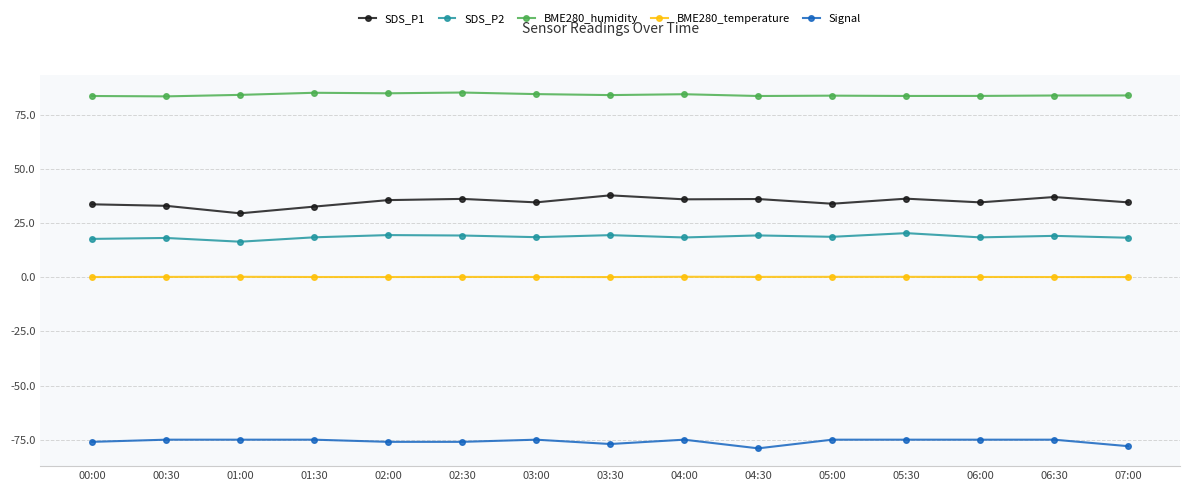

True or false: SDS_P2 has more than 1 points higher than both neighbors.

True